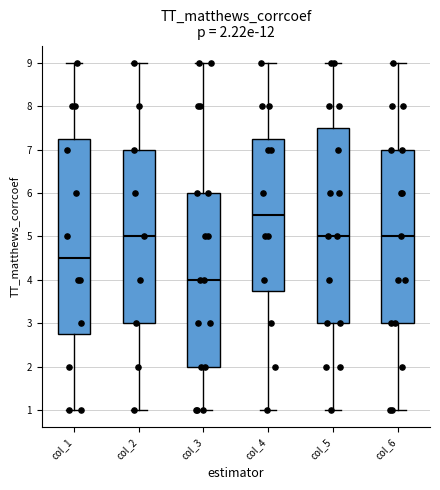

Which box has the lowest median line?

col_3